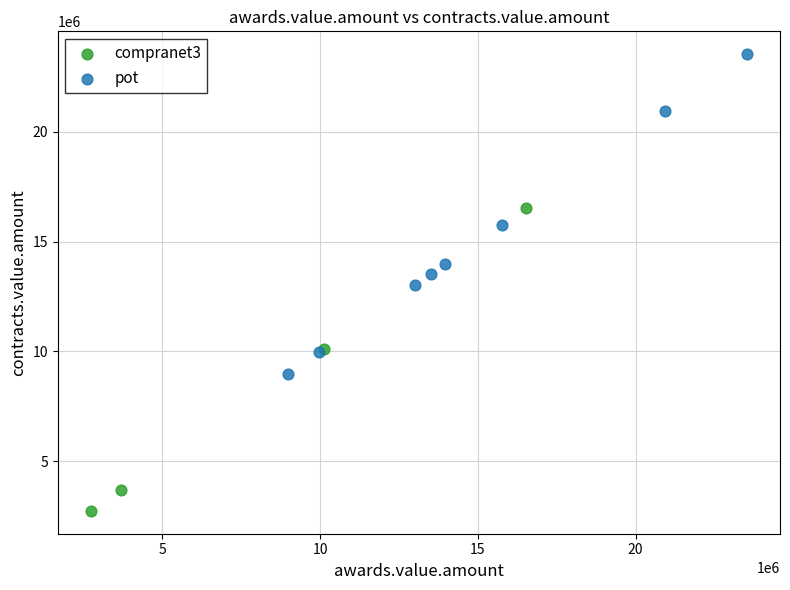

Which series contains the highest Y value?

pot